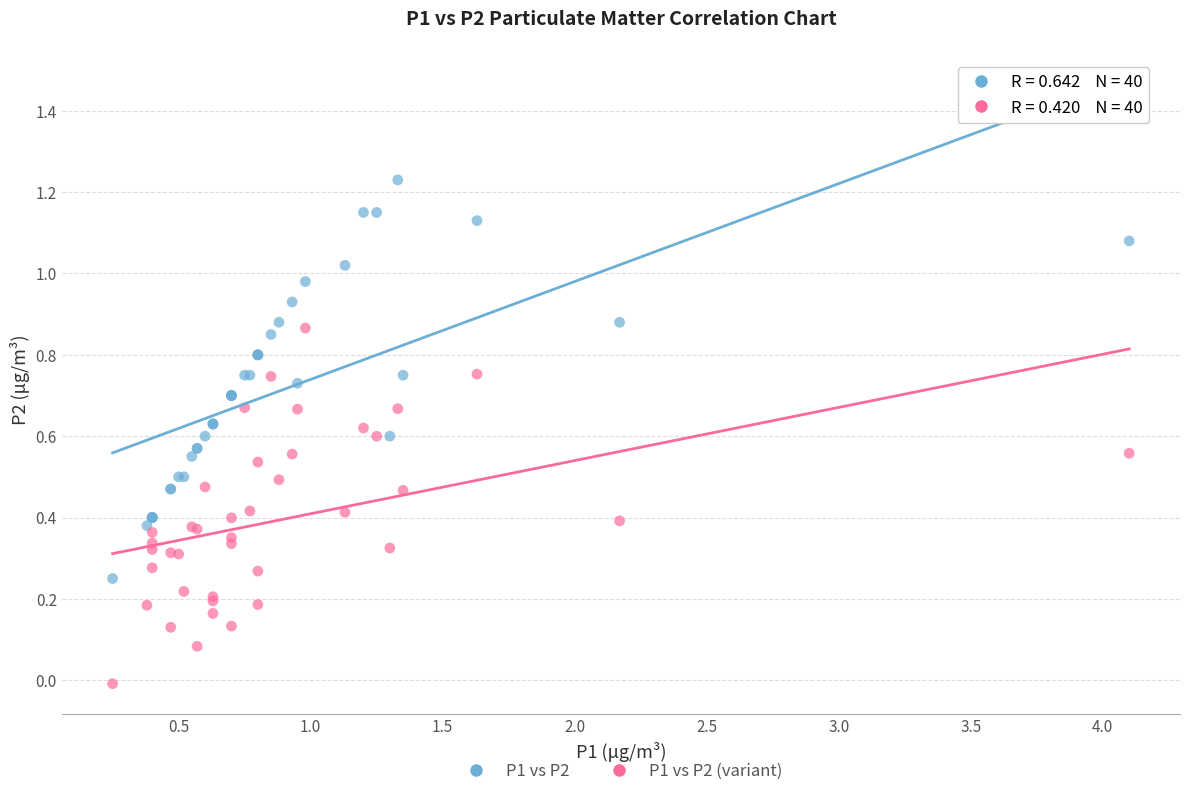

Which series reaches the minimum Y coordinate?

P1 vs P2 (variant)